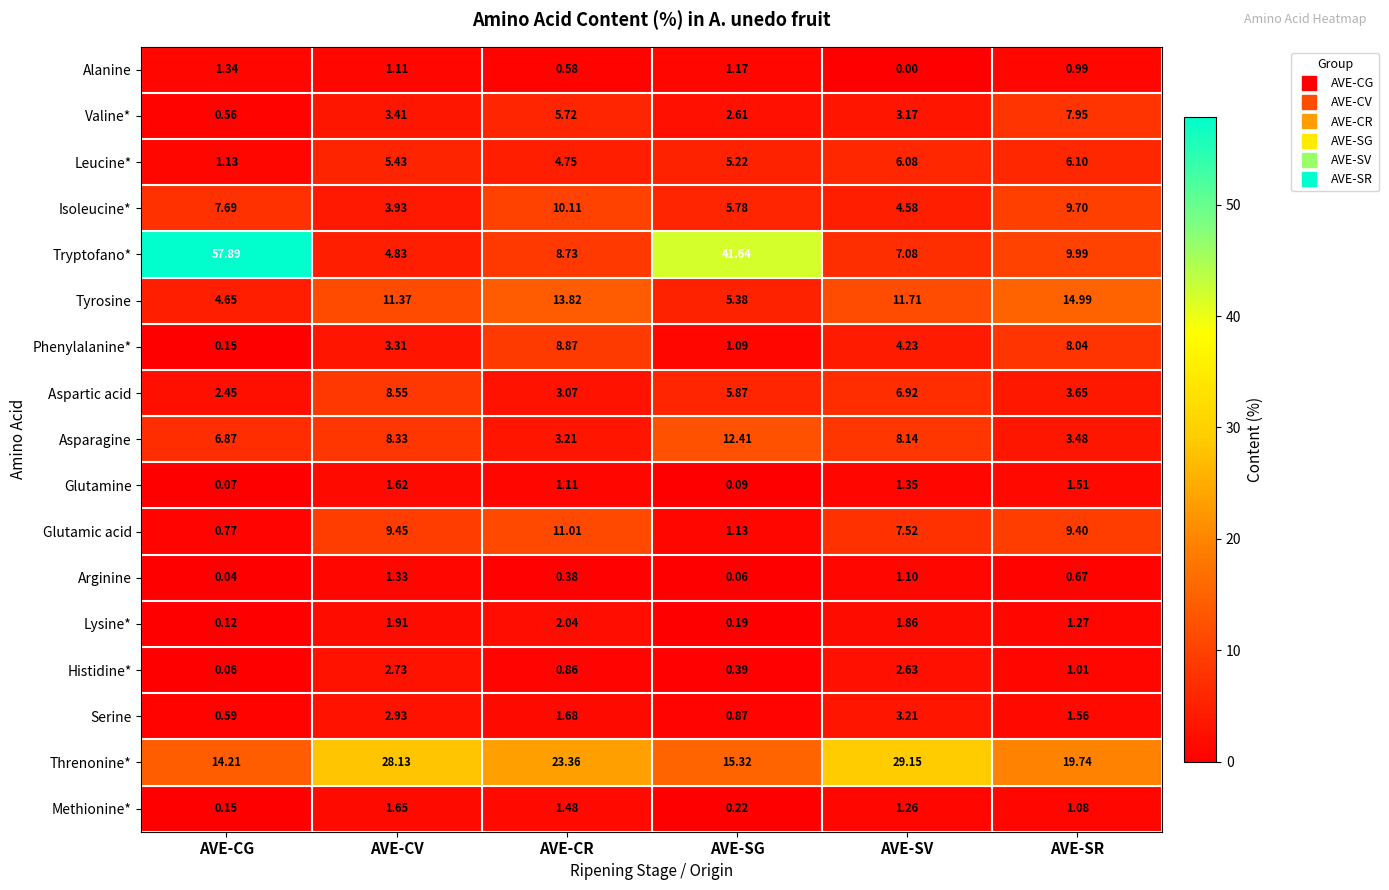

Which category has the lowest value in the Arginine series?

AVE-CG